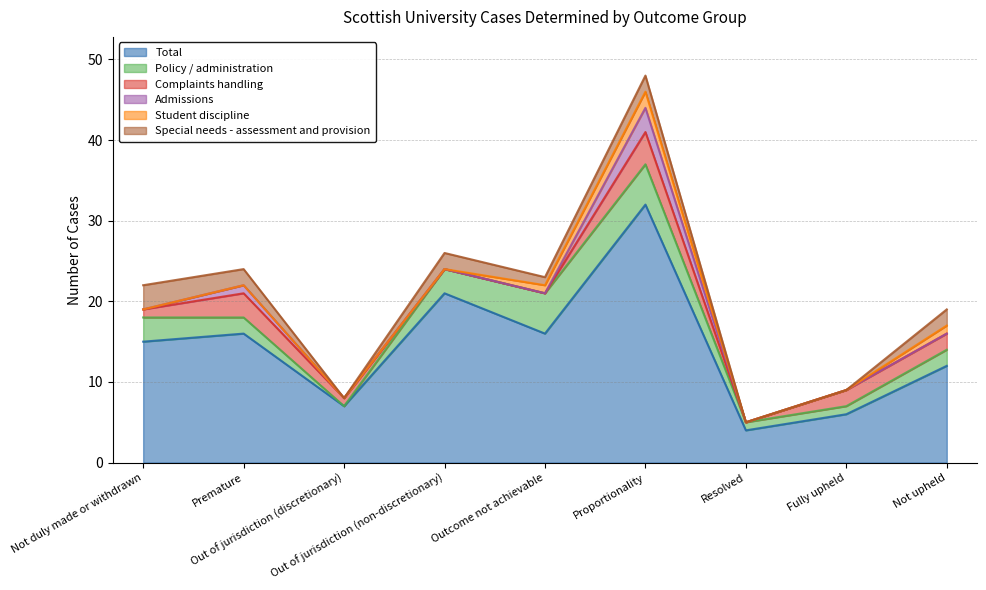

How many values in the Policy / administration series are below 2?

3